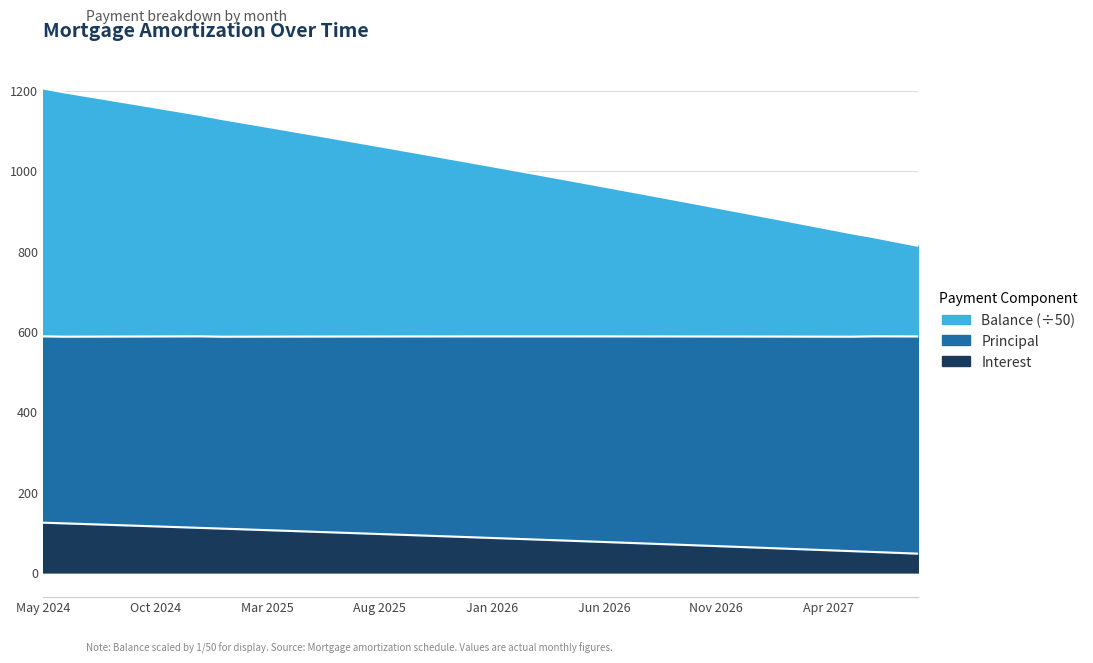

The Principal series shows 1414.6 at Oct 2026. True or false?

False